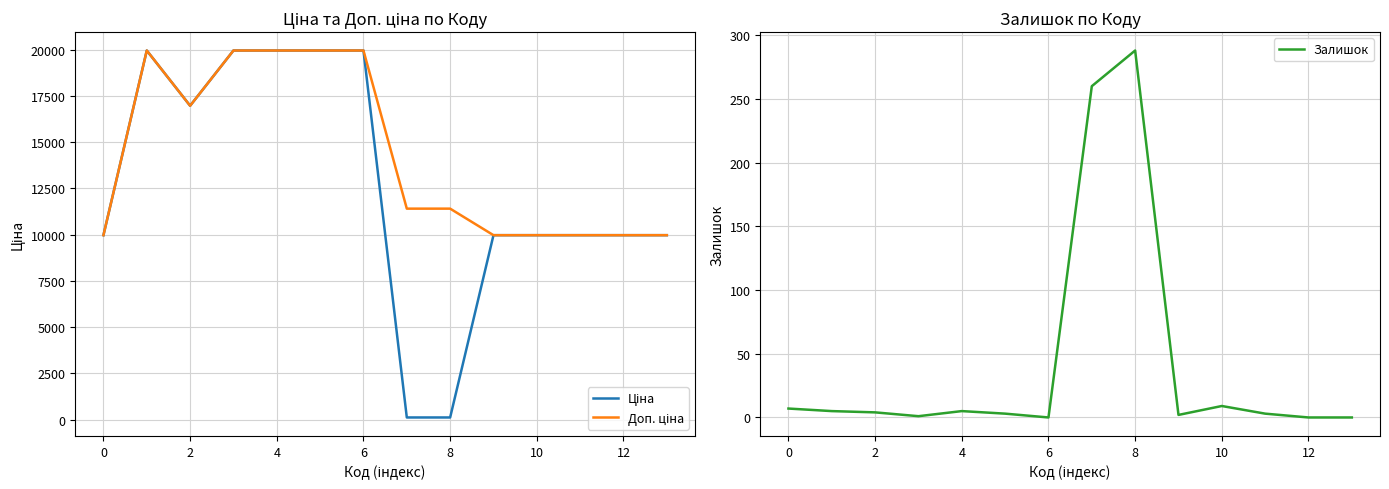

Does the chart display data point markers on the line(s)?

No